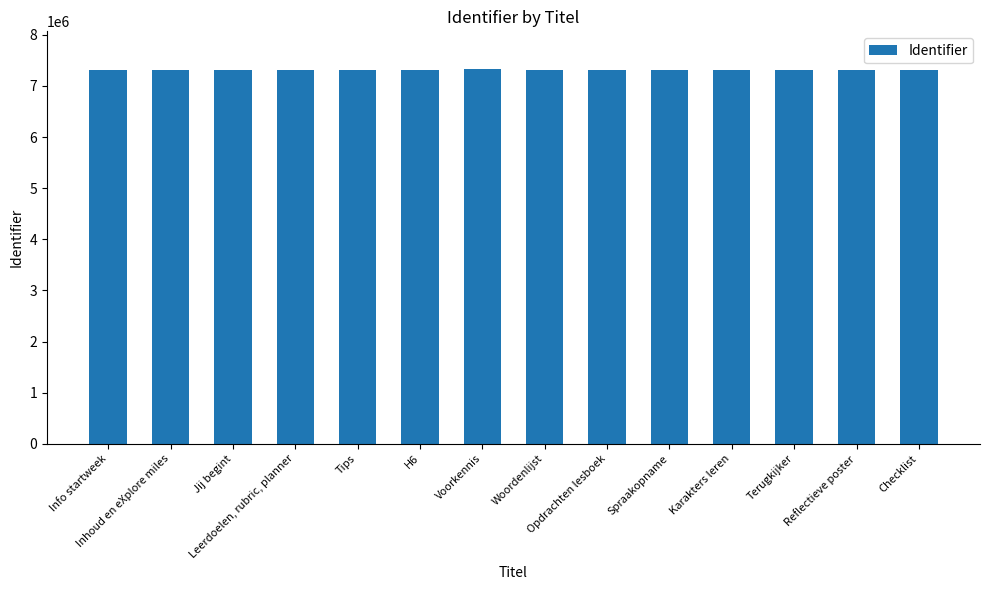

What is the greatest value displayed?

7335259